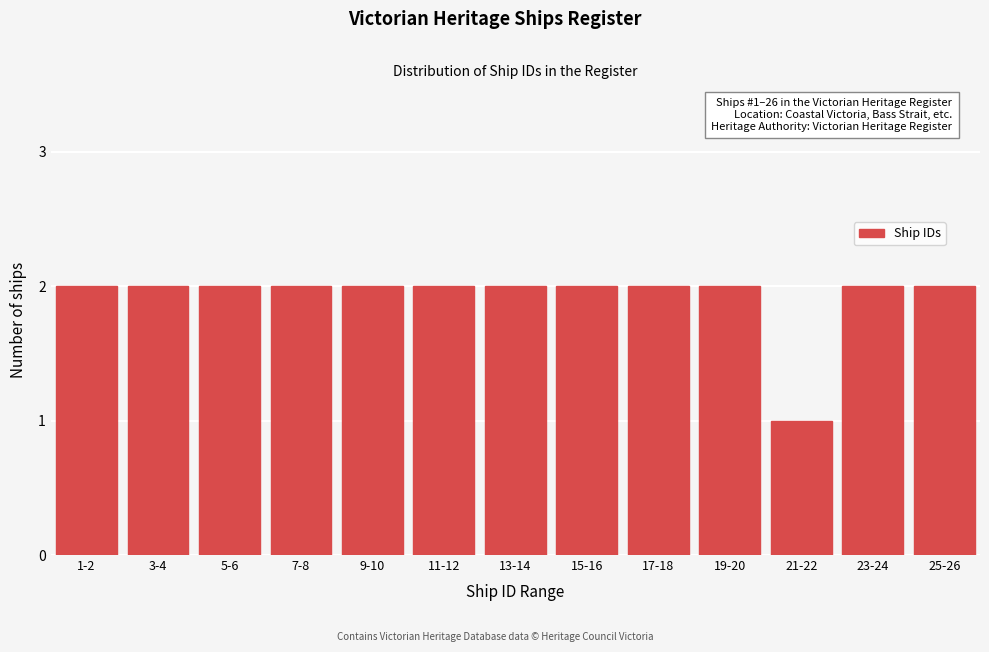

Reading left to right, transcribe all the data shown in this chart.

1-2=2	3-4=2	5-6=2	7-8=2	9-10=2	11-12=2	13-14=2	15-16=2	17-18=2	19-20=2	21-22=1	23-24=2	25-26=2